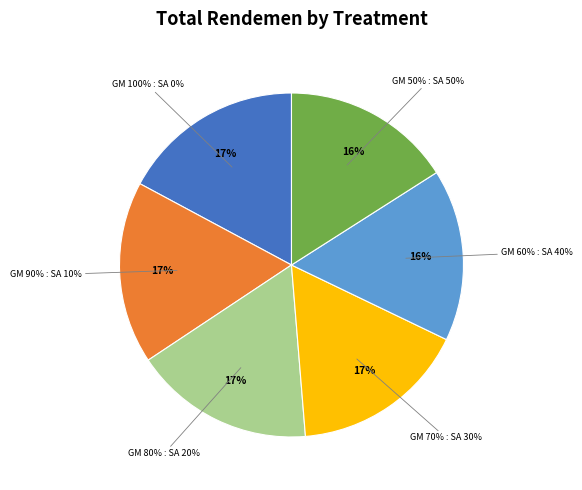

Is the sum of GM 100% : SA 0% and GM 90% : SA 10% greater than half?

No